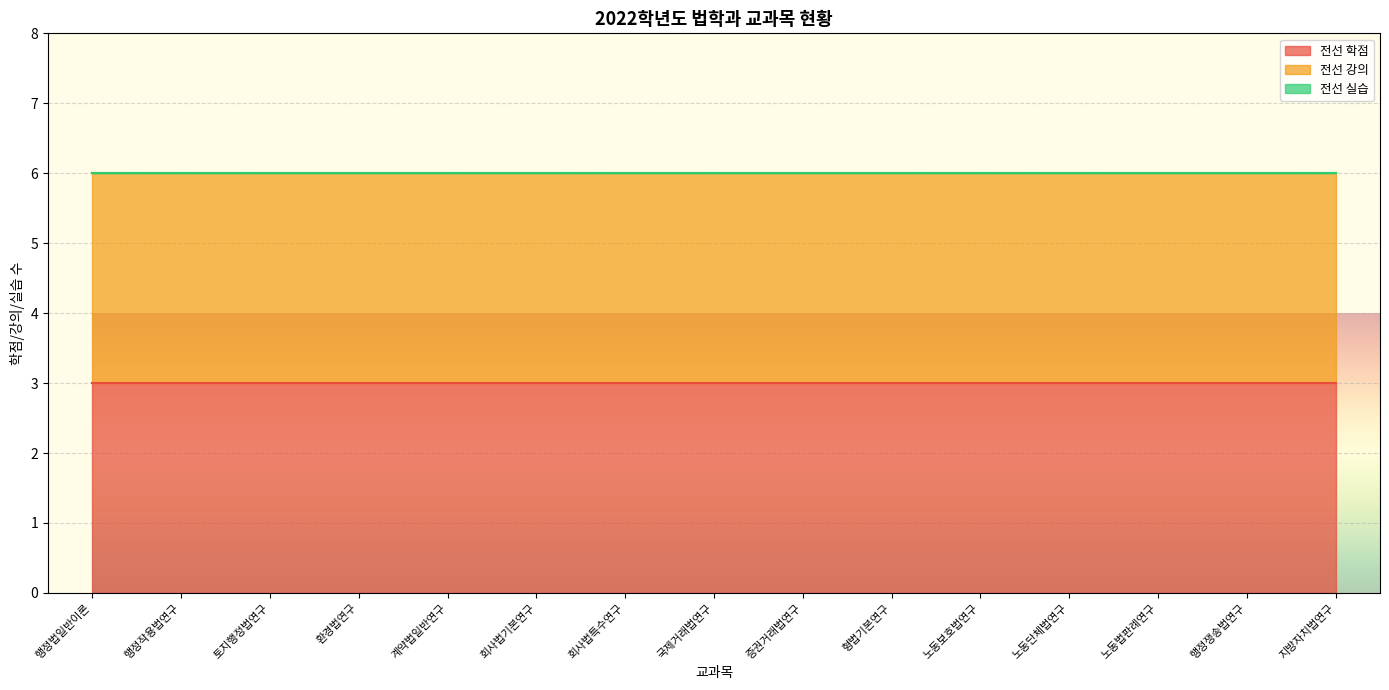

The value of 전선 학점 at 노동단체법연구 is 3. True or false?

True